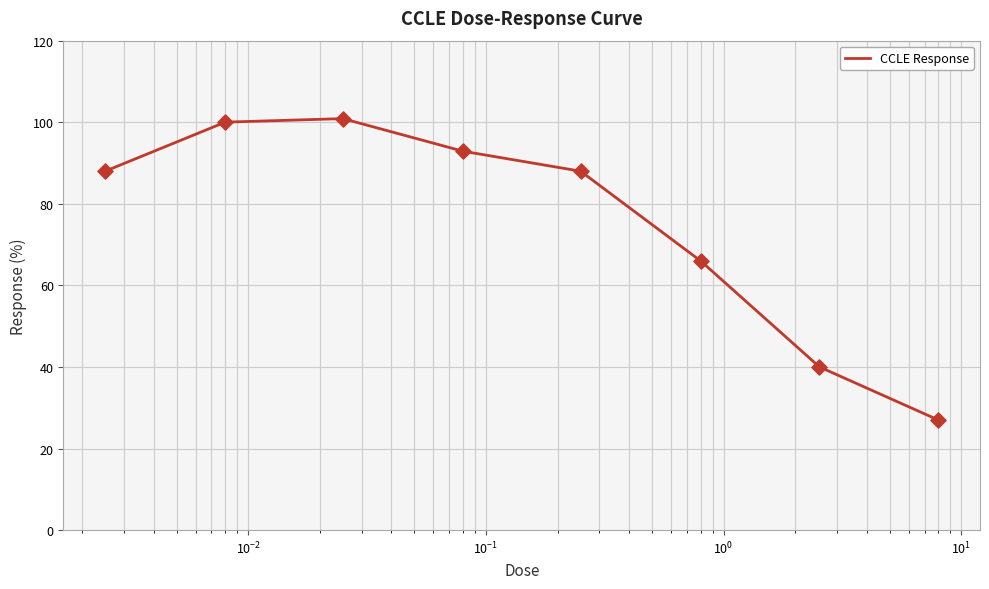

True or false: the data has more than 0 interior local peaks.

True